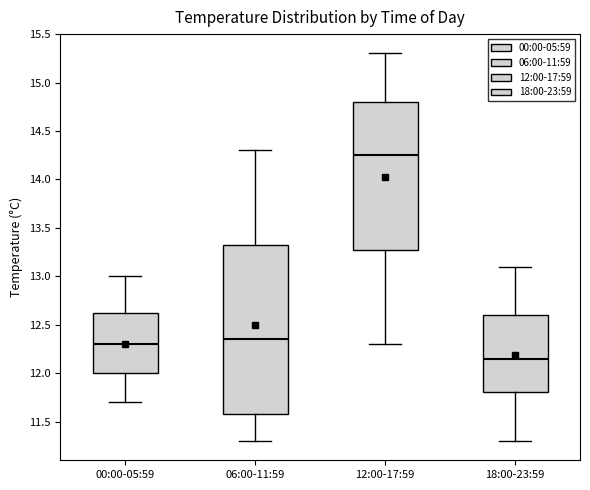

Which box's median line is the lowest?

18:00-23:59